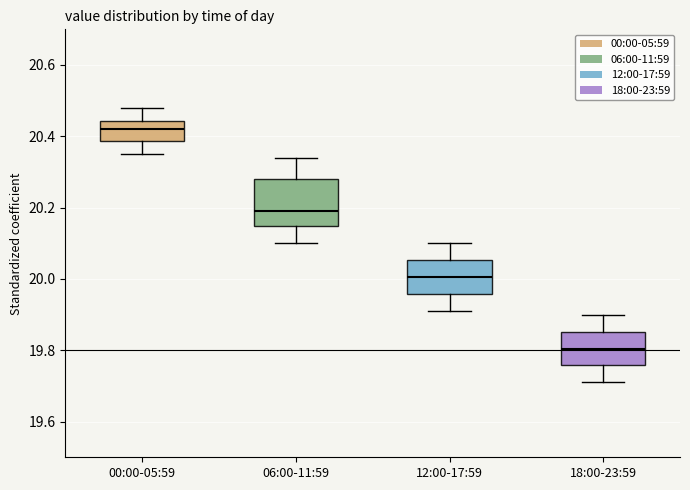

Which box has the highest median line?

00:00-05:59